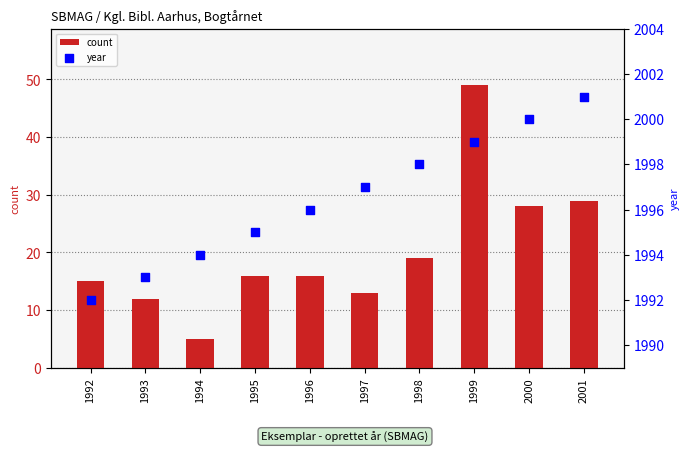

What are all the series names shown in the legend?

count, year